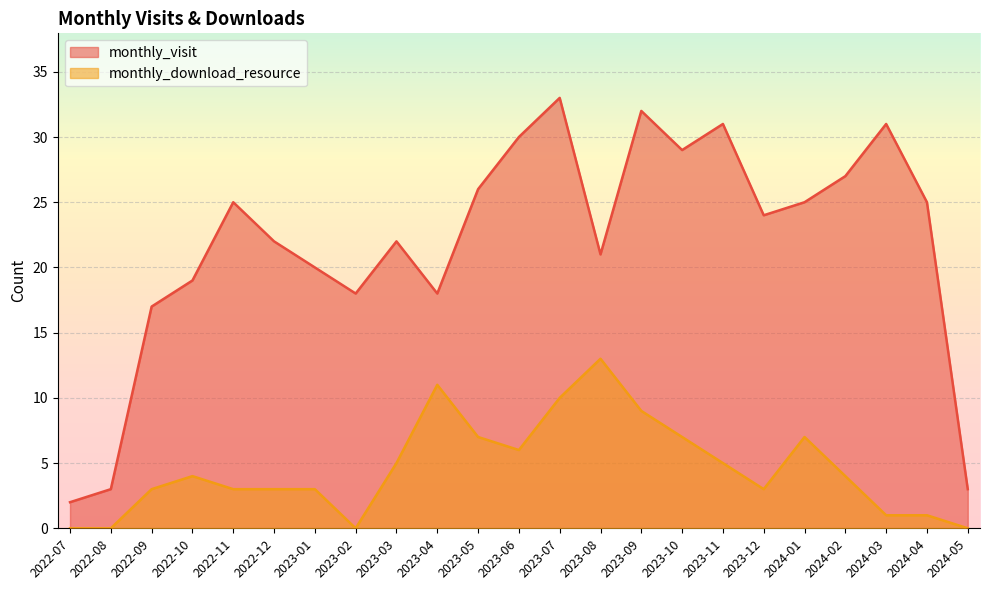

What is the value of the monthly_visit point at the 1st from the left?

2